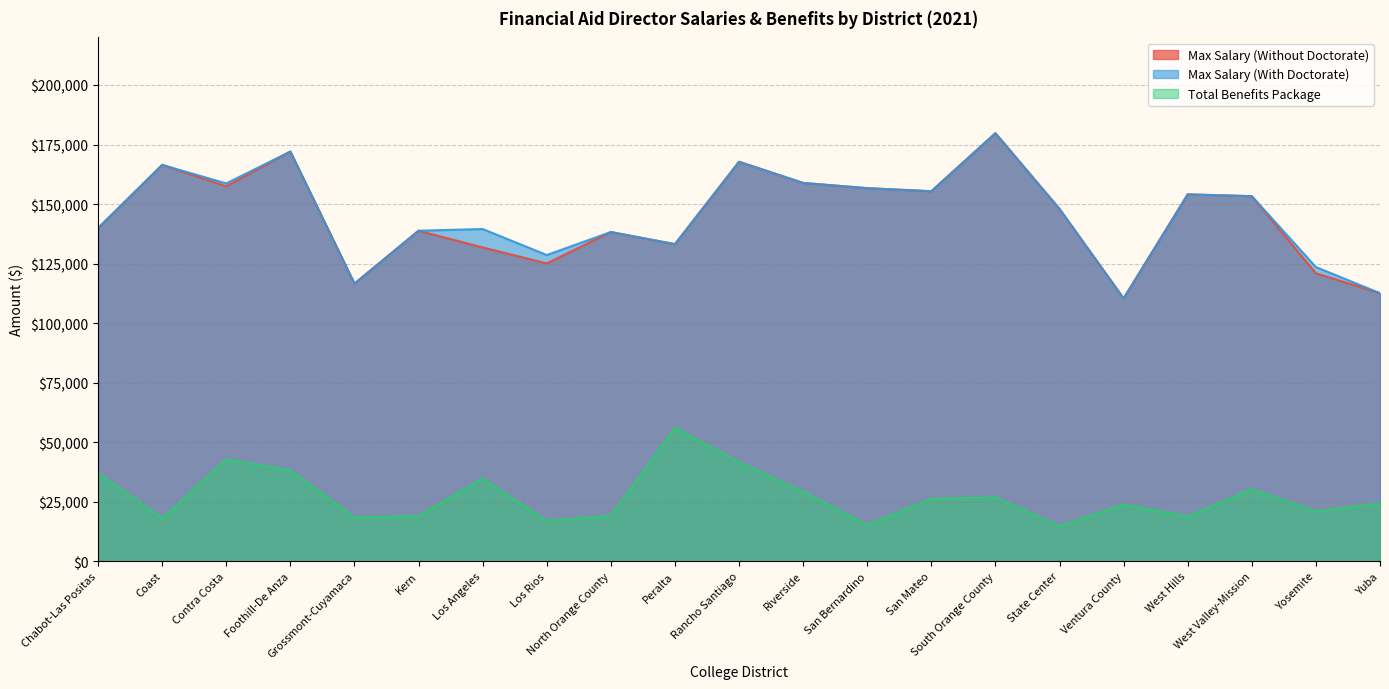

What is the sum of the Max Salary (Without Doctorate) values at Ventura County and Chabot-Las Positas?

250258.0